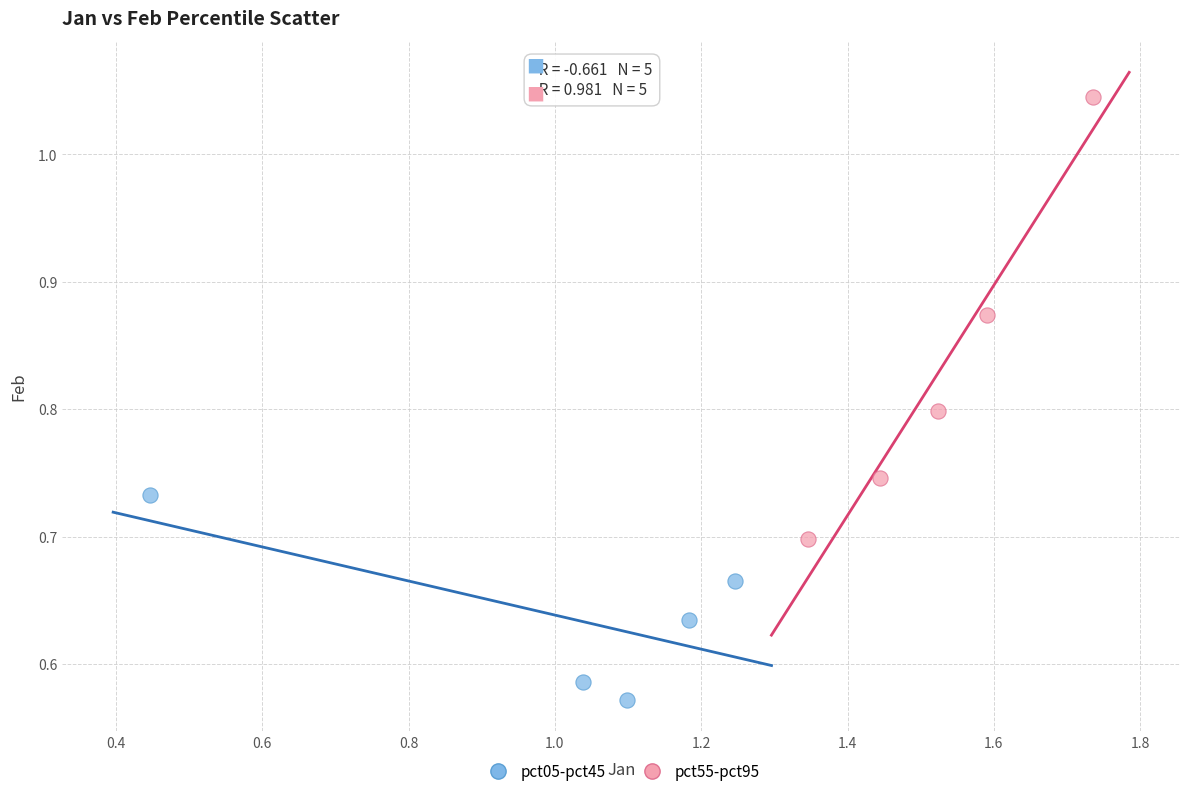

Which series has the largest Y range (max minus min)?

pct55-pct95